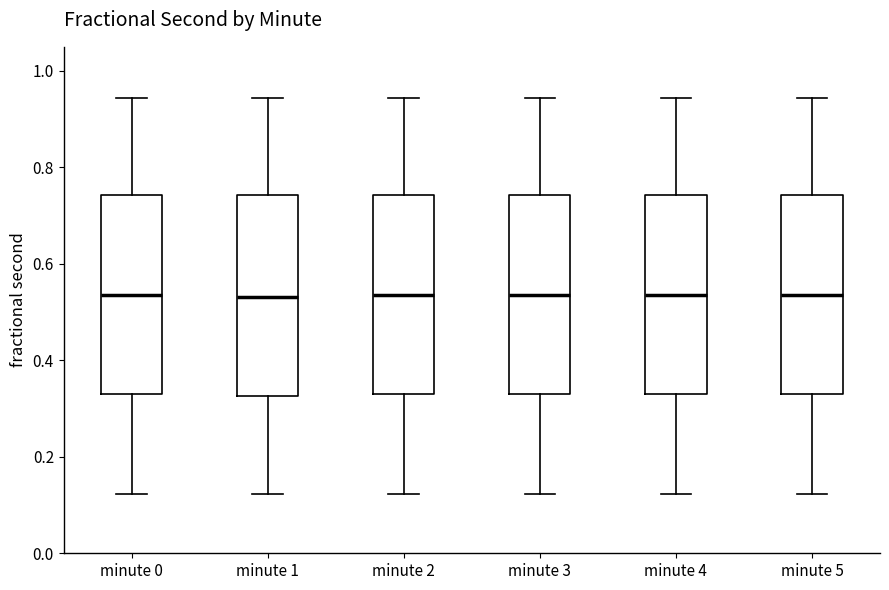

Reading left to right, read every box against the y-axis: the position of its median line, the range the box covers, and the ends of its whiskers. The values are not printed on the chart, so give them approximately, as read against the axis.

minute 0: median 0.54, box 0.32 to 0.74, whiskers 0.12 to 0.94
minute 1: median 0.54, box 0.32 to 0.74, whiskers 0.12 to 0.94
minute 2: median 0.54, box 0.32 to 0.74, whiskers 0.12 to 0.94
minute 3: median 0.54, box 0.32 to 0.74, whiskers 0.12 to 0.94
minute 4: median 0.54, box 0.32 to 0.74, whiskers 0.12 to 0.94
minute 5: median 0.54, box 0.32 to 0.74, whiskers 0.12 to 0.94